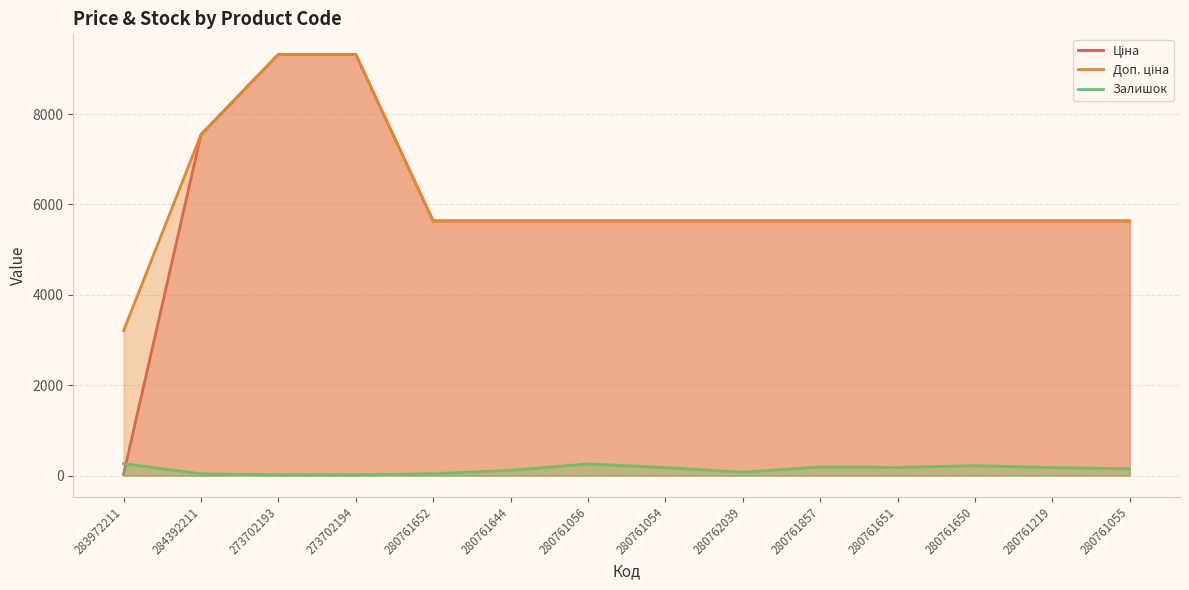

What is the approximate value of Ціна at 280761652?

5636.0